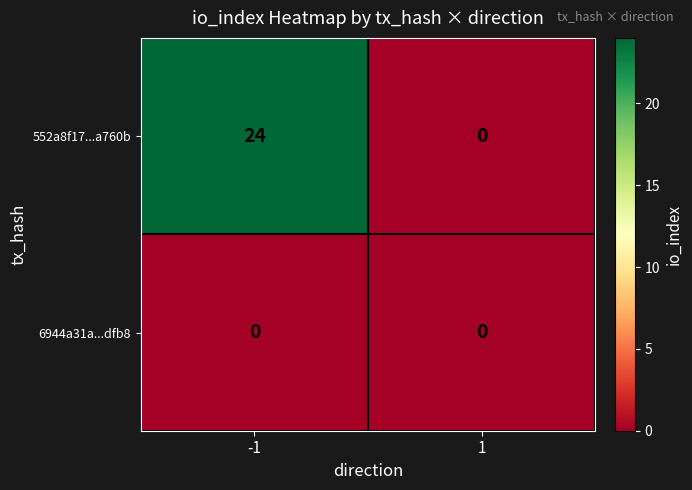

Reading left to right, extract all data points from this chart.

552a8f17...a760b: -1=24	1=0
6944a31a...dfb8: -1=0	1=0